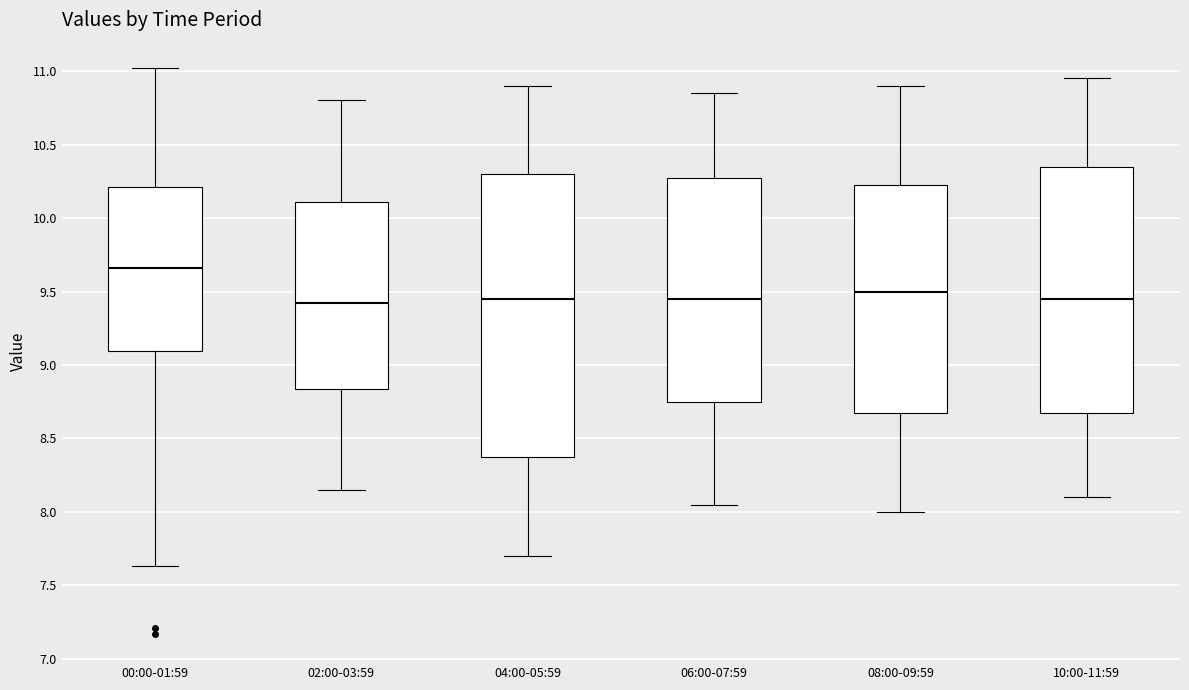

Which box has the highest median line?

00:00-01:59